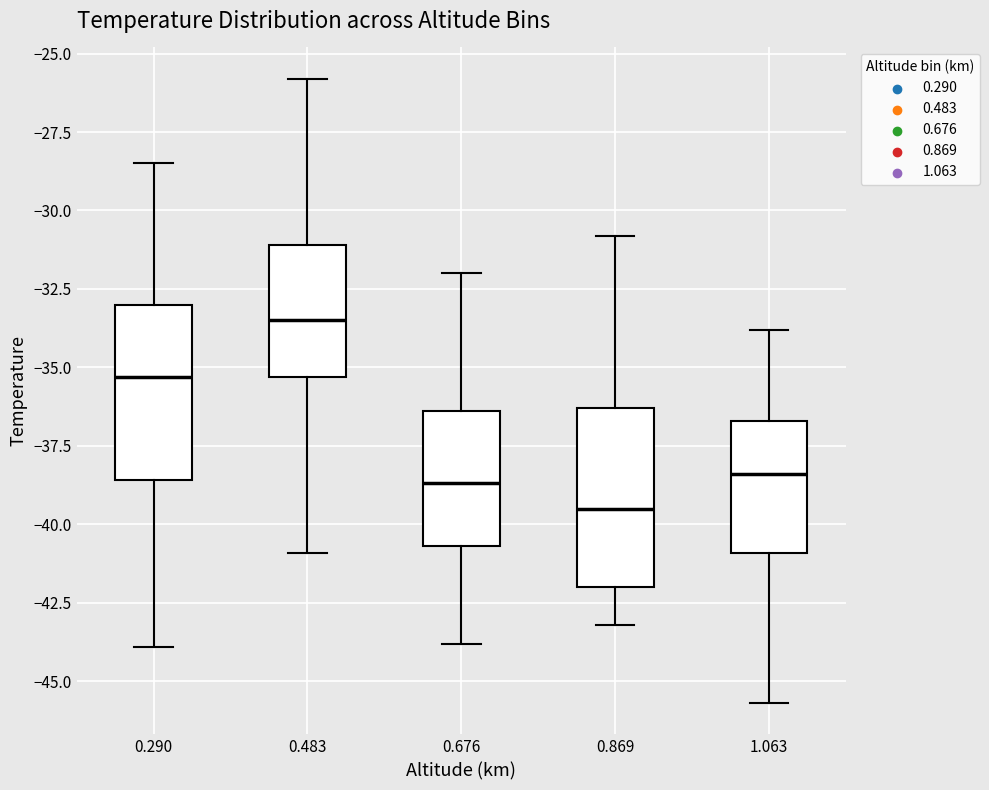

Where does the median line of the box at x = 0.290 sit on the y-axis? The values are not printed on the chart, so give them approximately, as read against the axis.

-35.5